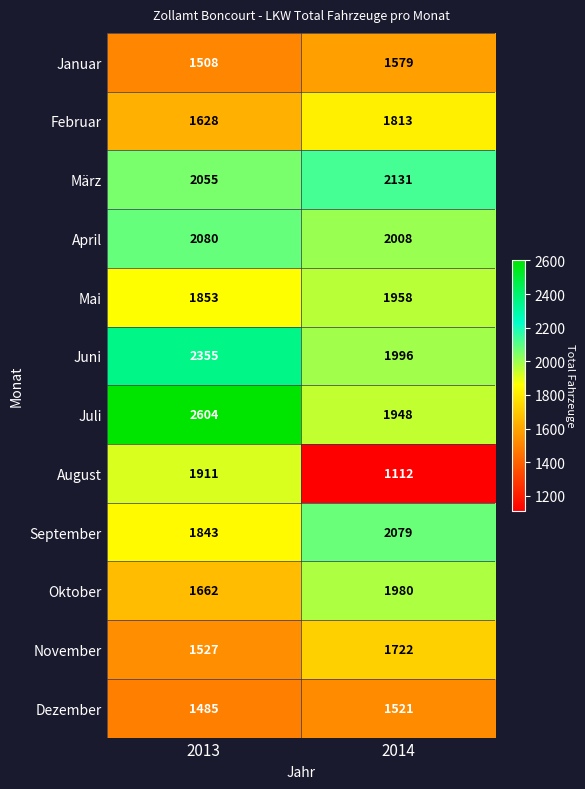

How many values in the Januar series are below 1579?

1